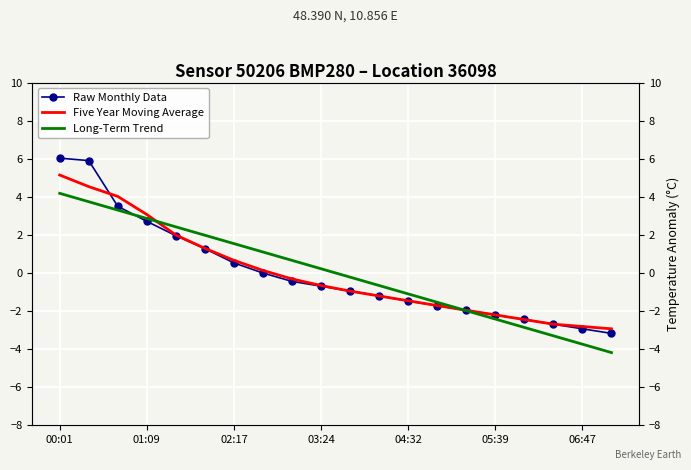

How many times do Long-Term Trend and Five Year Moving Average cross each other?

2